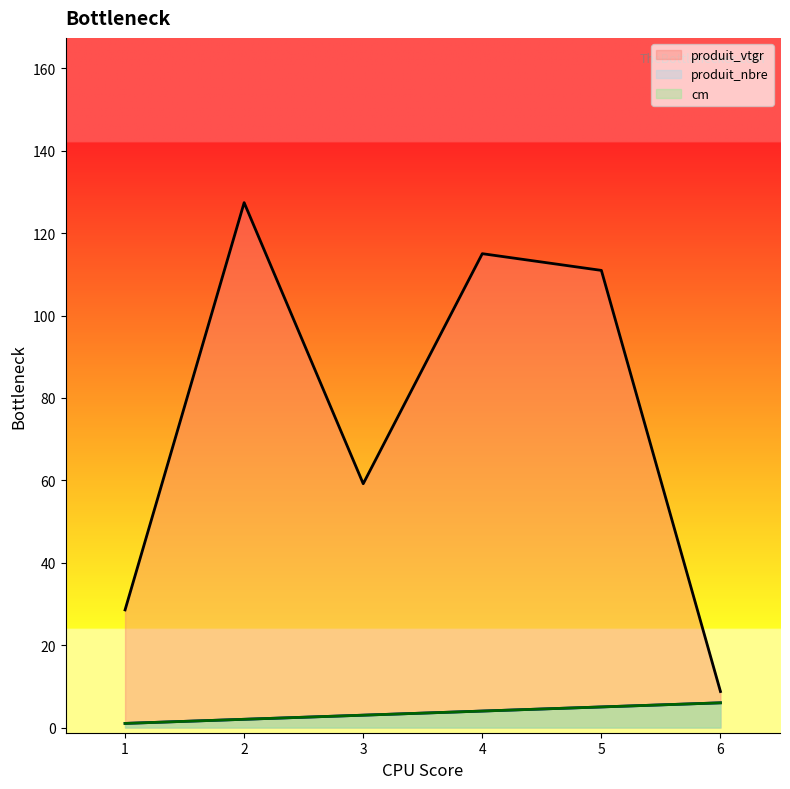

Is it true that produit_nbre equals 3.3 at 6?

False